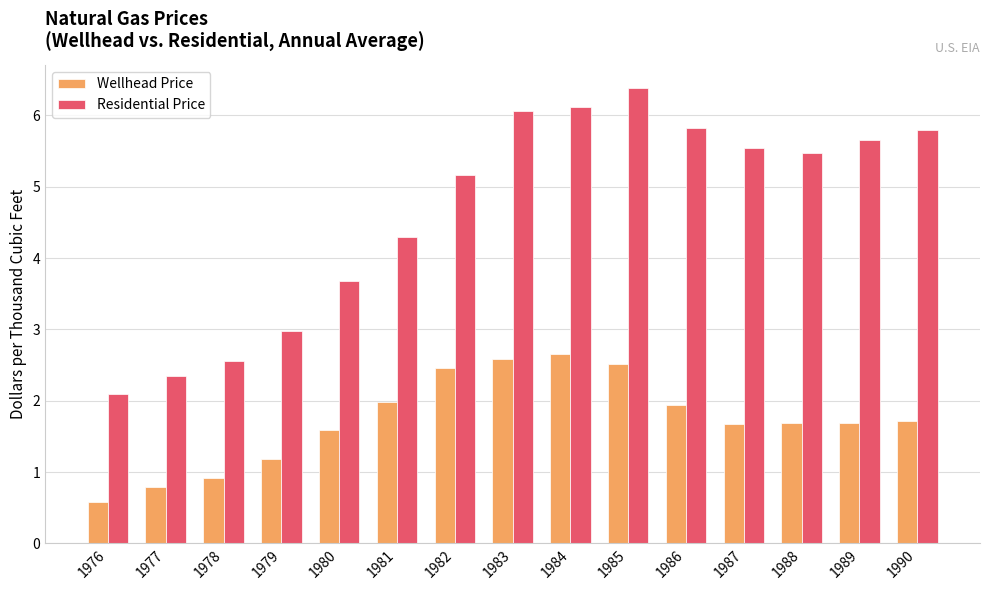

List the series in order of their peak value, highest first.

Residential Price, Wellhead Price